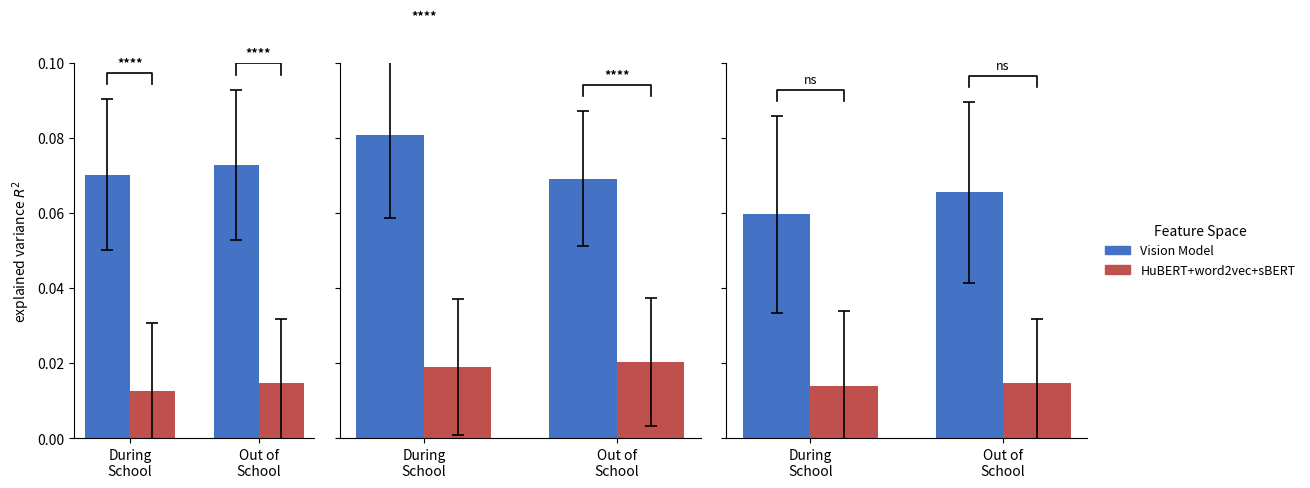

True or false: HuBERT+word2vec+sBERT has a value of 0.0 at During
School.

True